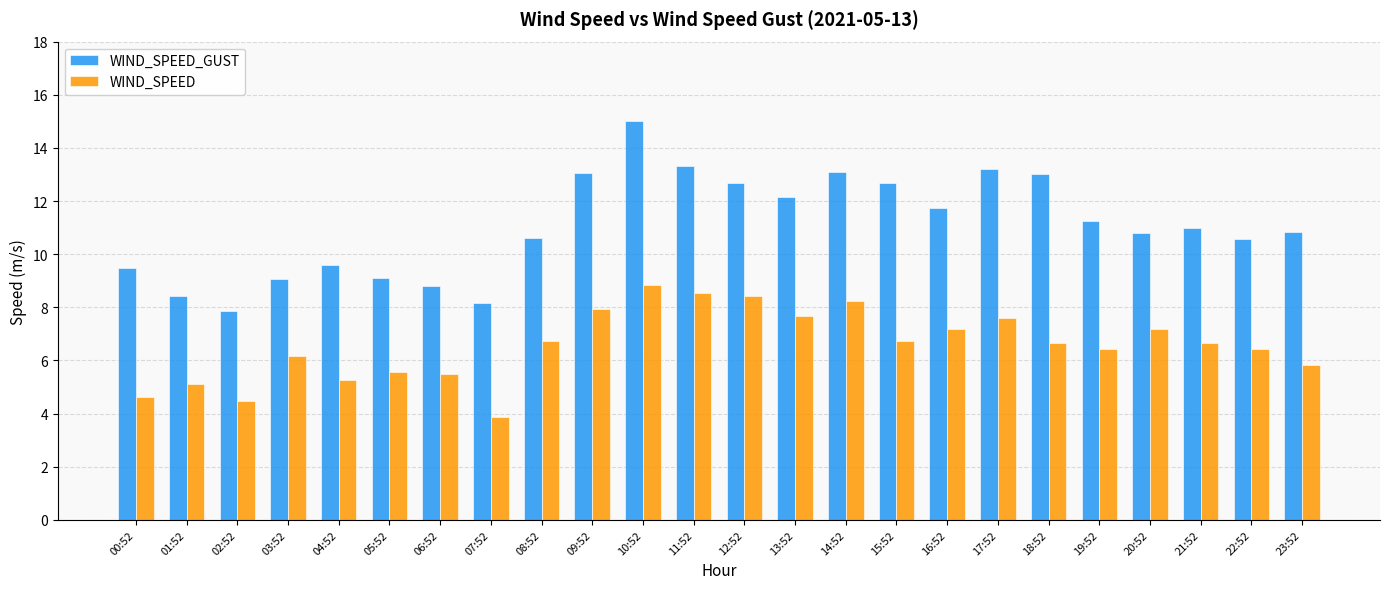

How many categories are shown in the chart?

24